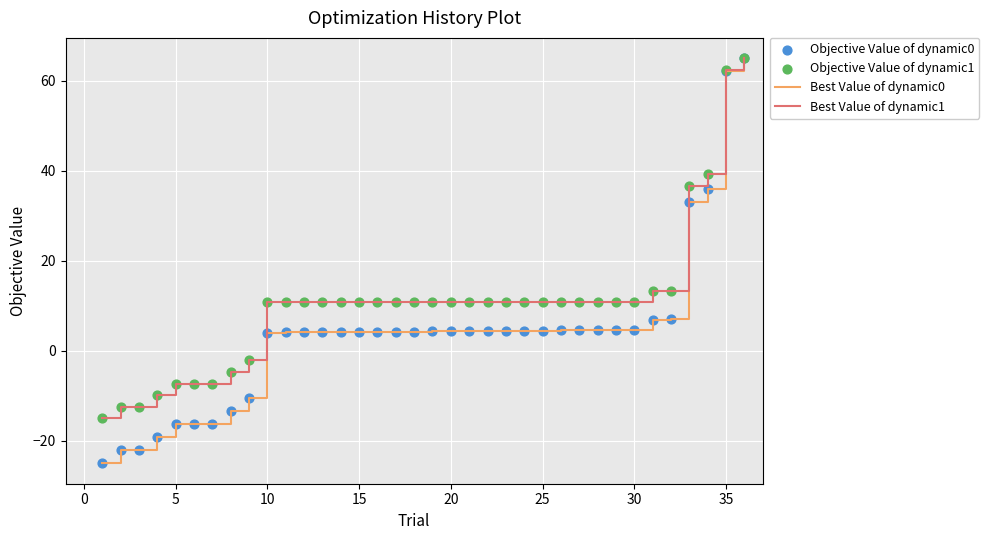

Which series has the largest total across all categories?

Best Value of dynamic1